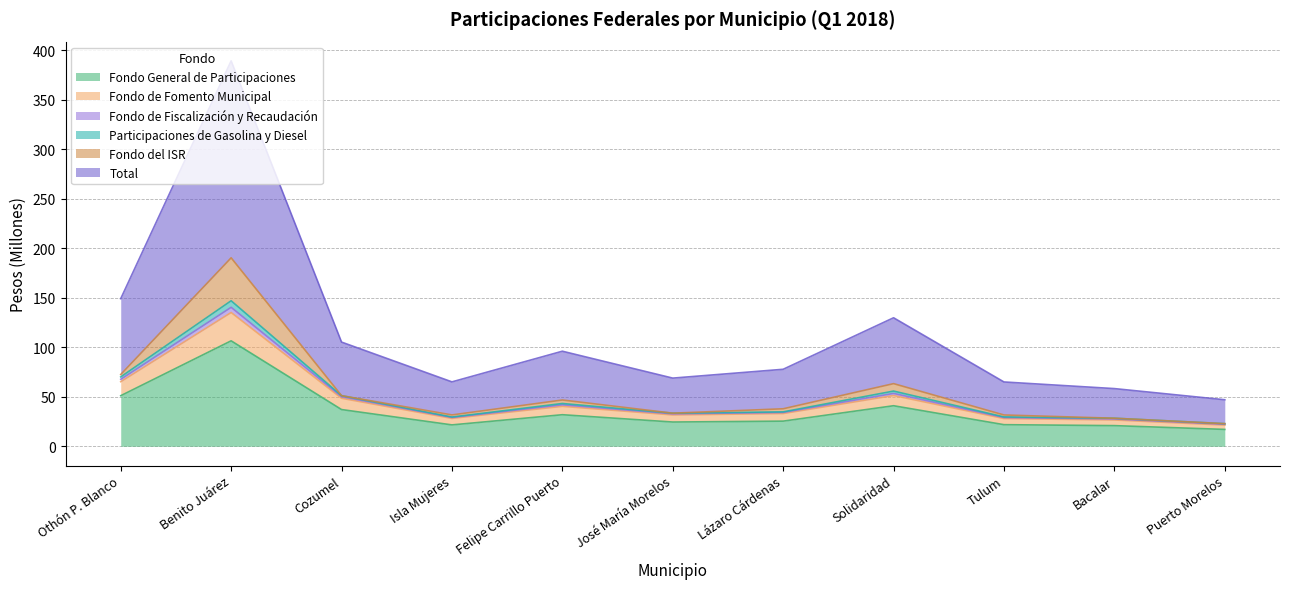

Which category has the lowest value in the Total series?

Puerto Morelos